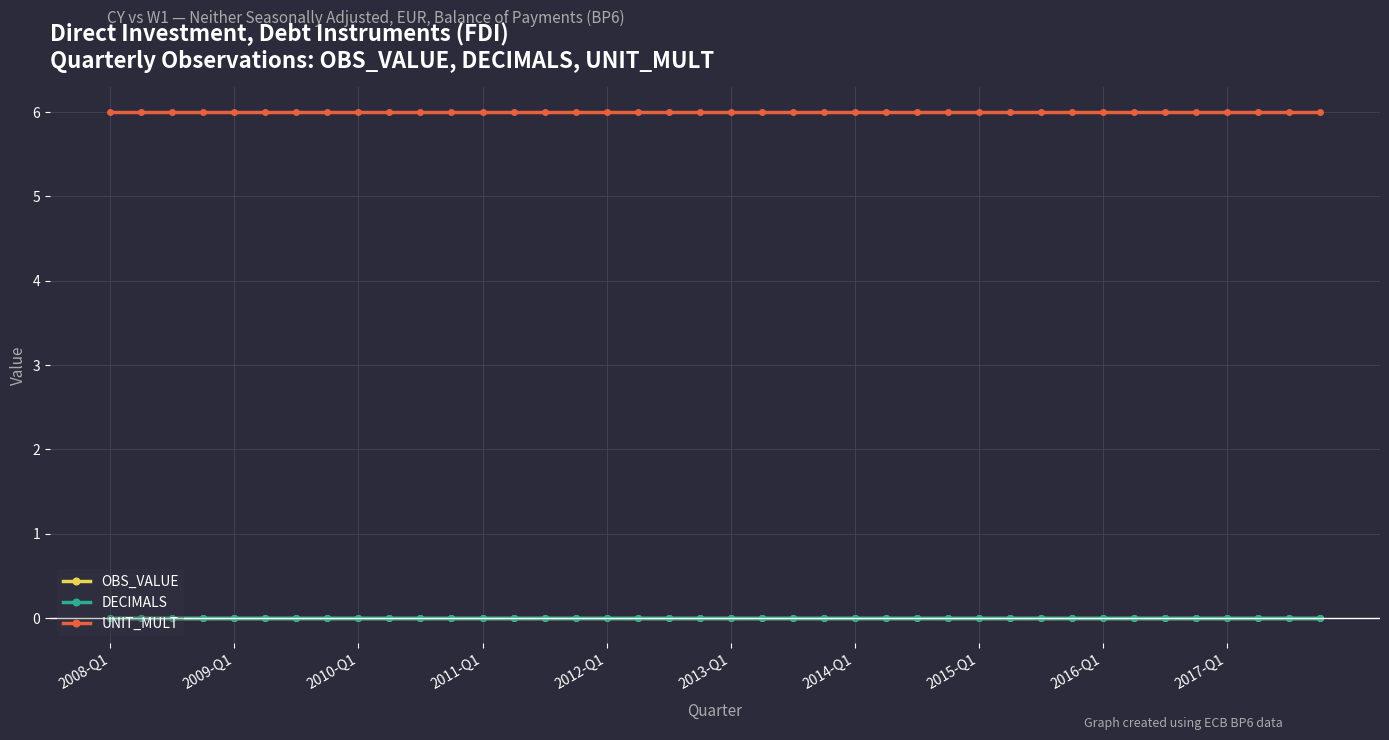

At how many categories does at least one series exceed 0?

40